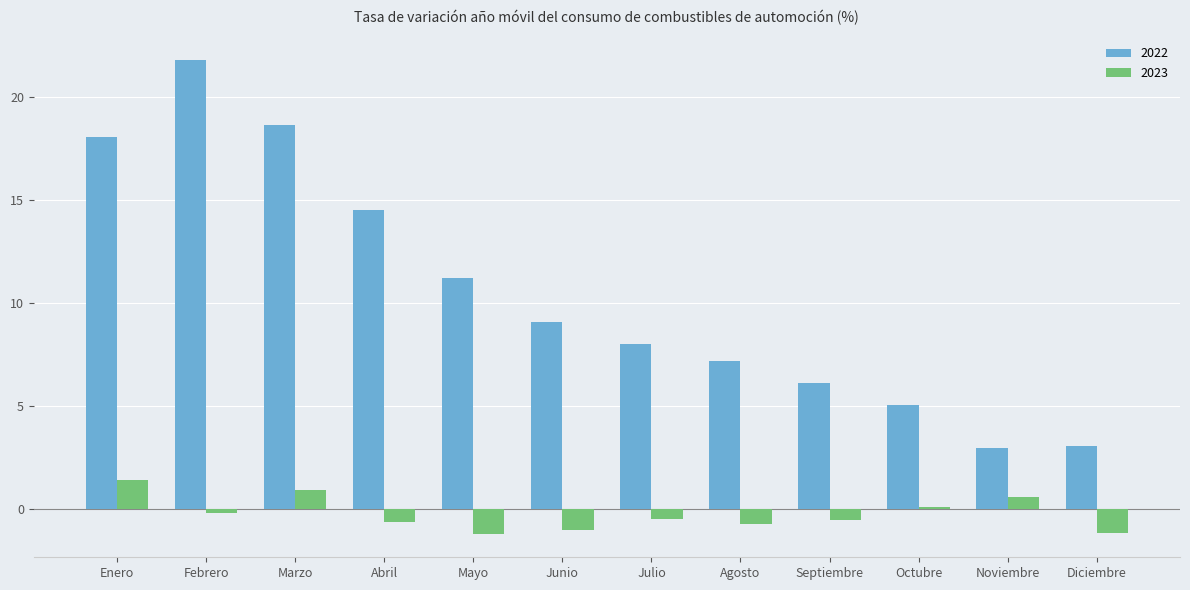

What is the minimum value for 2022?

3.0